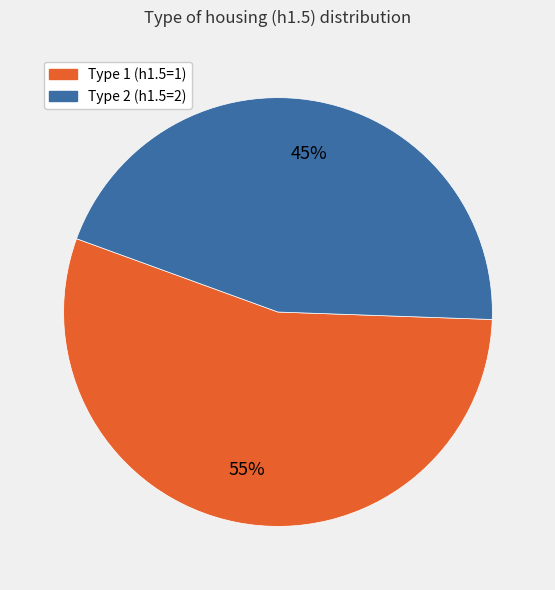

To the nearest percent, what is the difference between the largest and smallest slice percentages?

10%